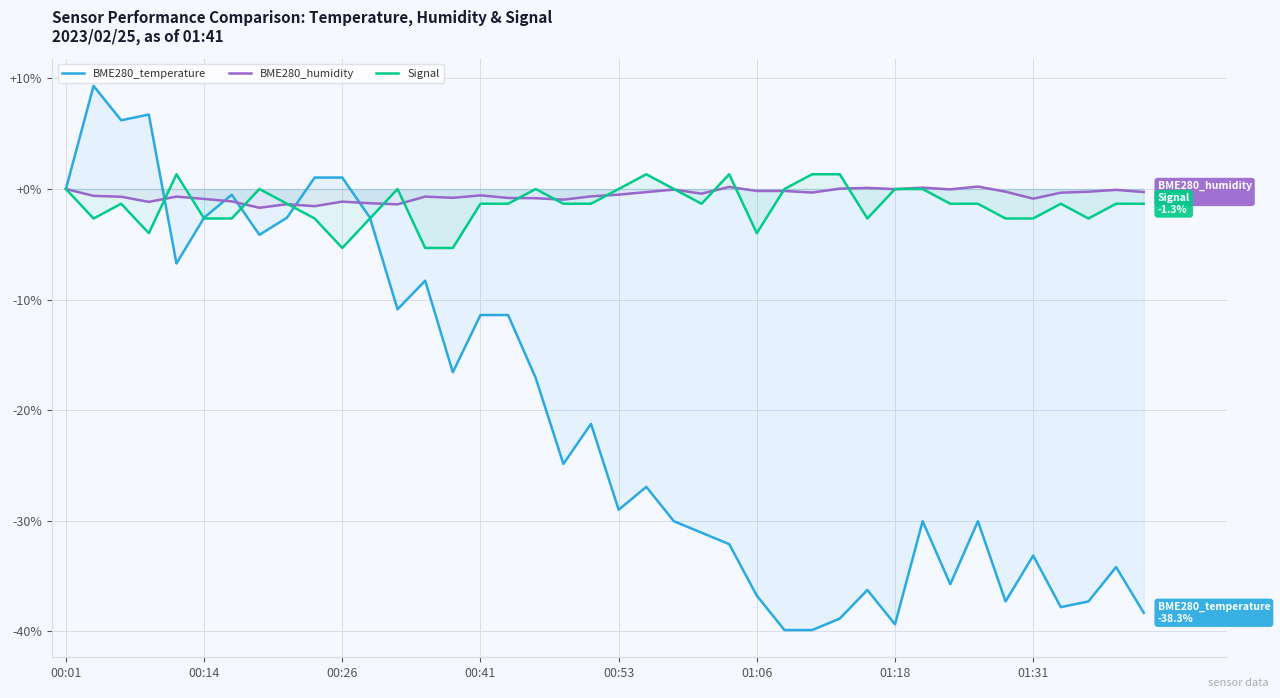

What is the minimum value for BME280_humidity?

-1.7